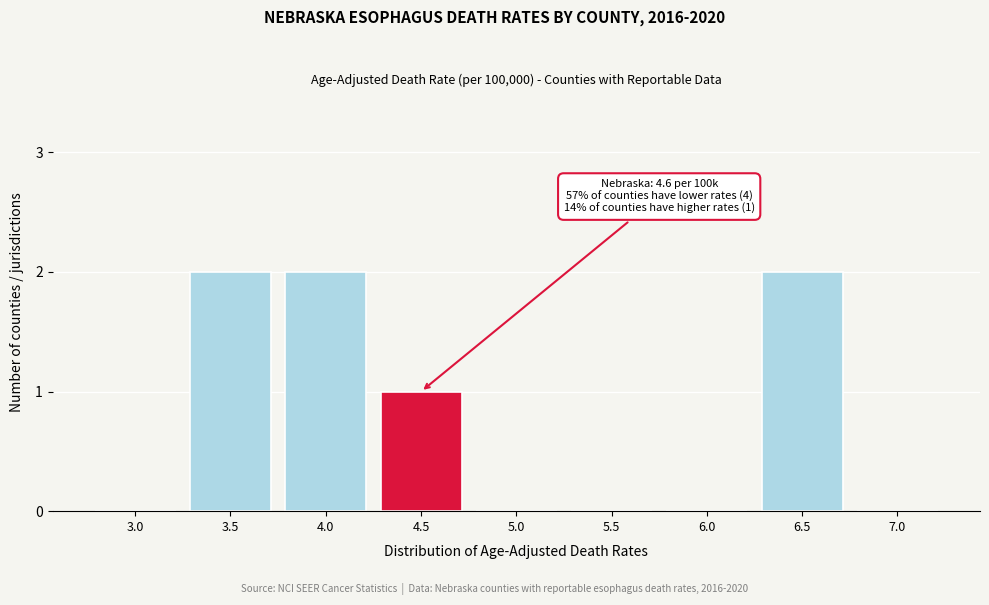

Reading left to right, extract all data points from this chart.

3.0=0	3.5=2	4.0=2	4.5=1	5.0=0	5.5=0	6.0=0	6.5=2	7.0=0